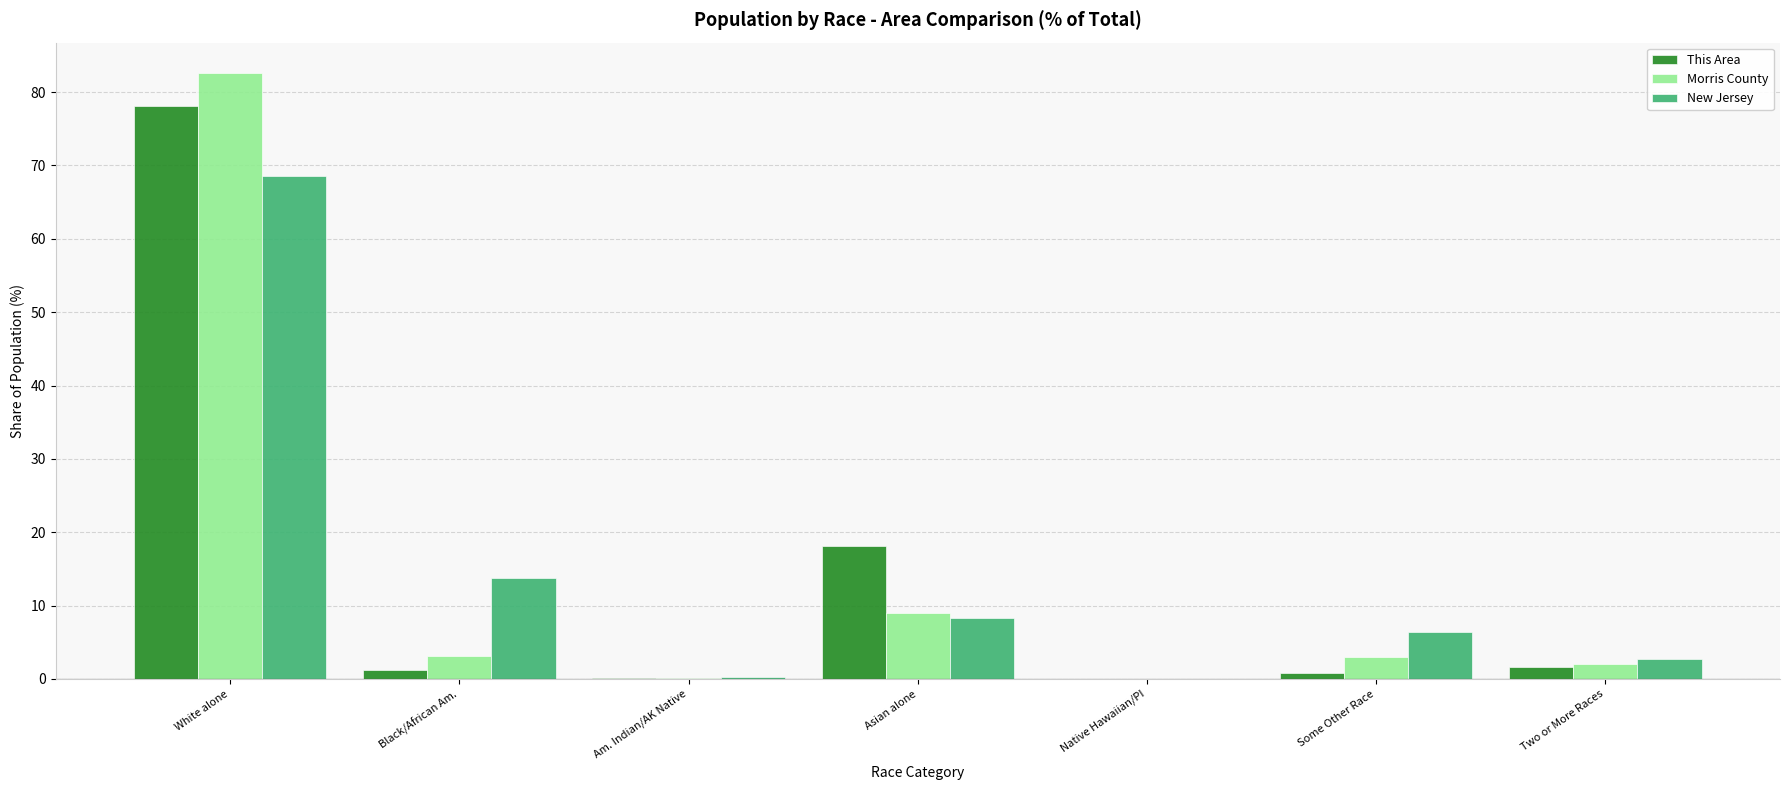

What is the total value across all series at Am. Indian/AK Native?

0.6